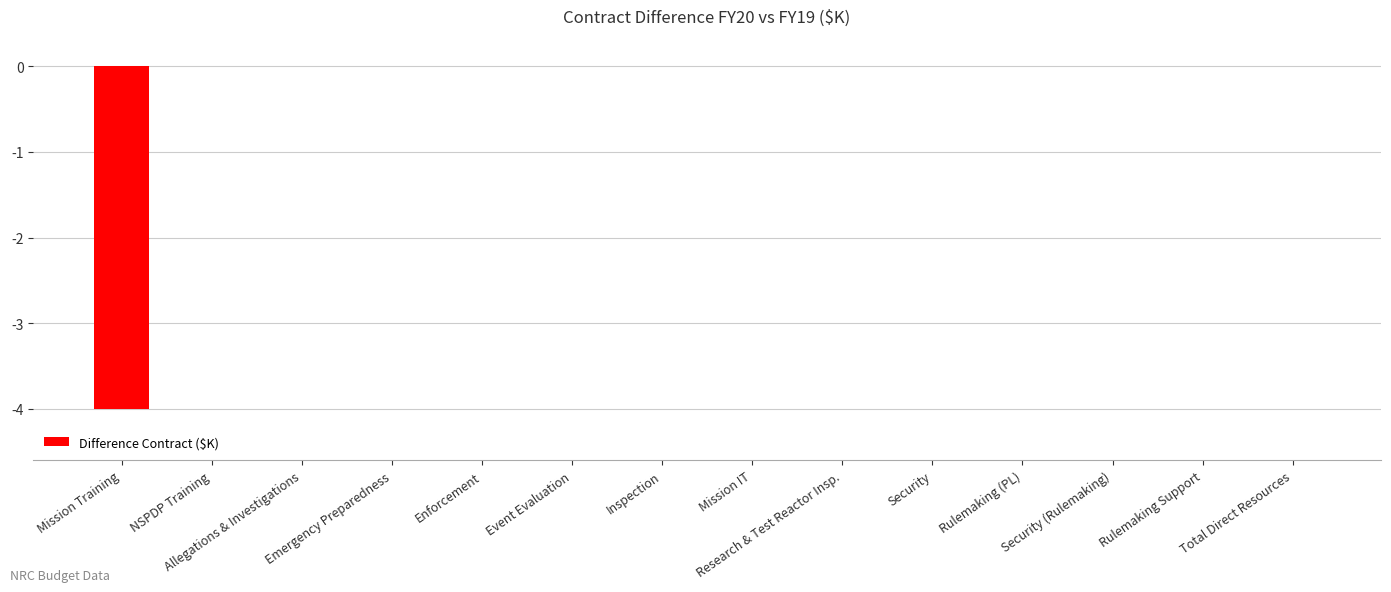

The value at Security is 0. True or false?

True